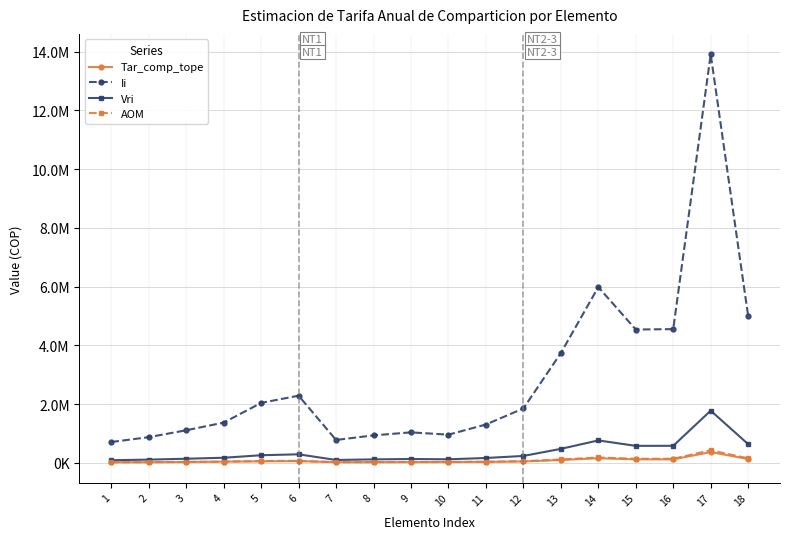

What are all the series names shown in the legend?

Tar_comp_tope, Ii, Vri, AOM